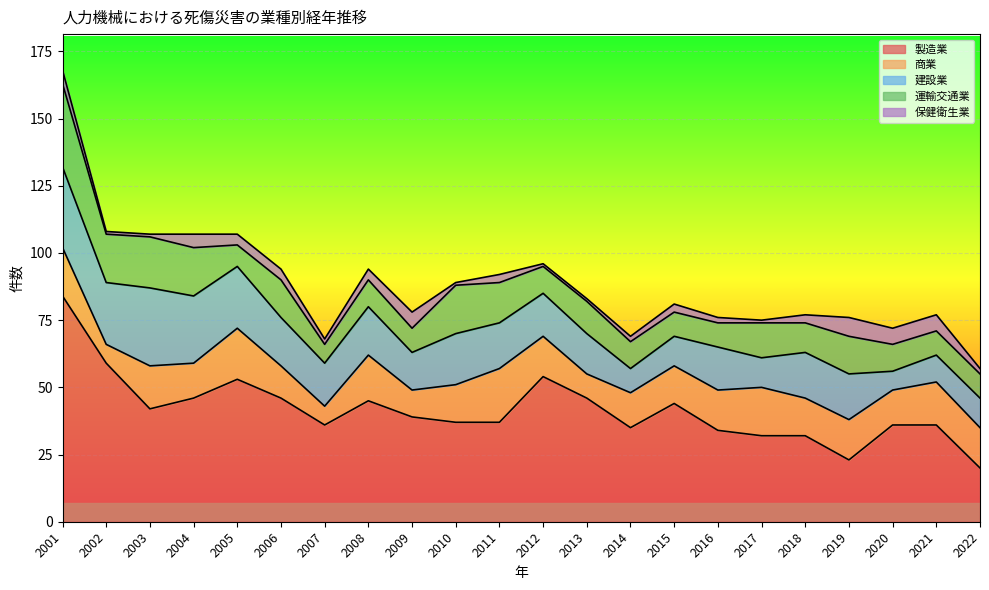

At which category does 運輸交通業 reach its first local valley?

2002